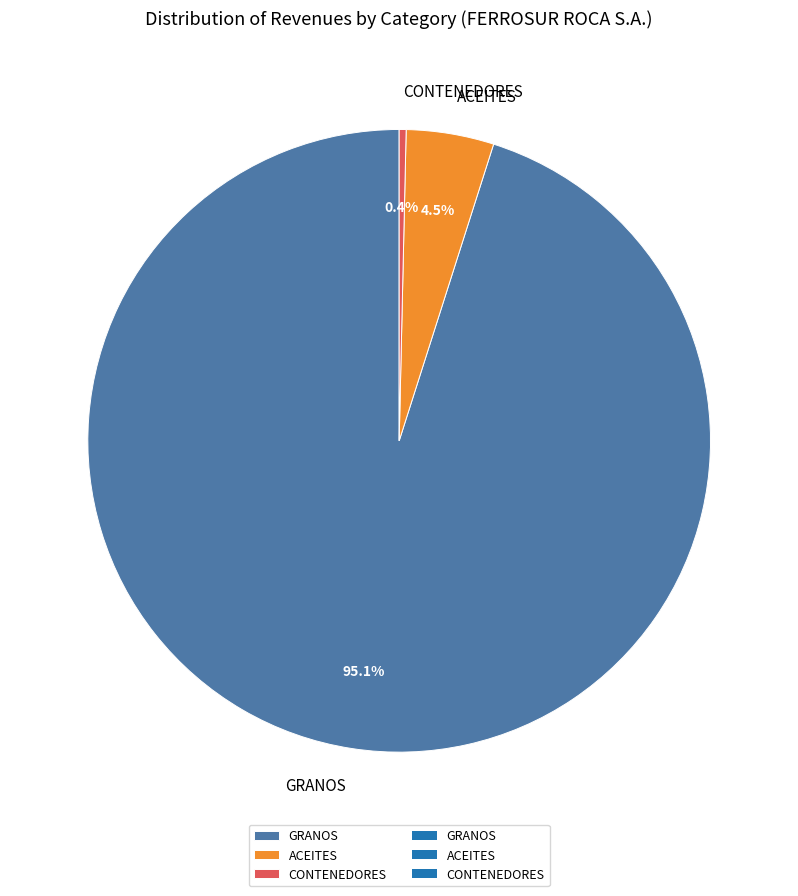

Which slice is the largest?

GRANOS